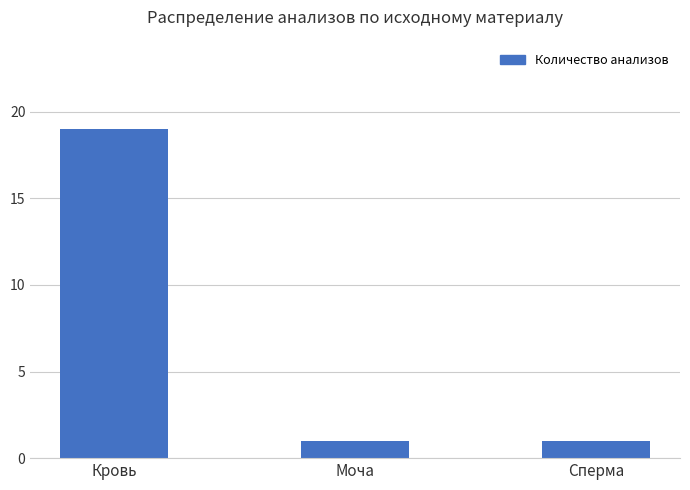

What is the greatest value displayed?

19